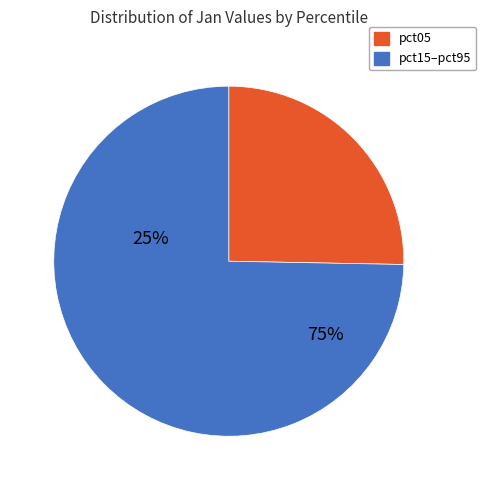

The pct45 slice represents 1% of the pie. True or false?

False